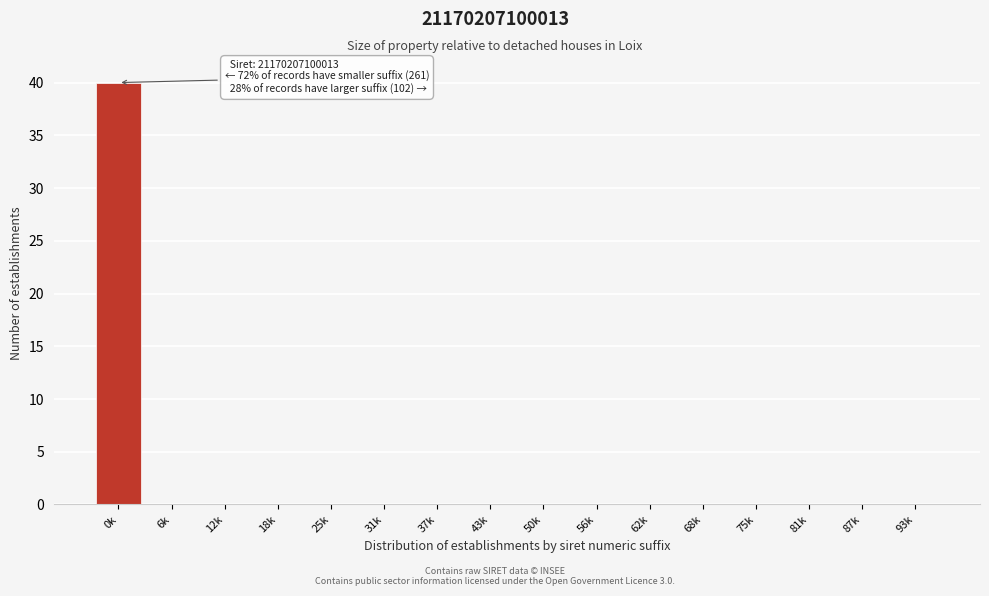

Reading right to left, list all the values displayed in this chart.

93k=0	87k=0	81k=0	75k=0	68k=0	62k=0	56k=0	50k=0	43k=0	37k=0	31k=0	25k=0	18k=0	12k=0	6k=0	0k=40